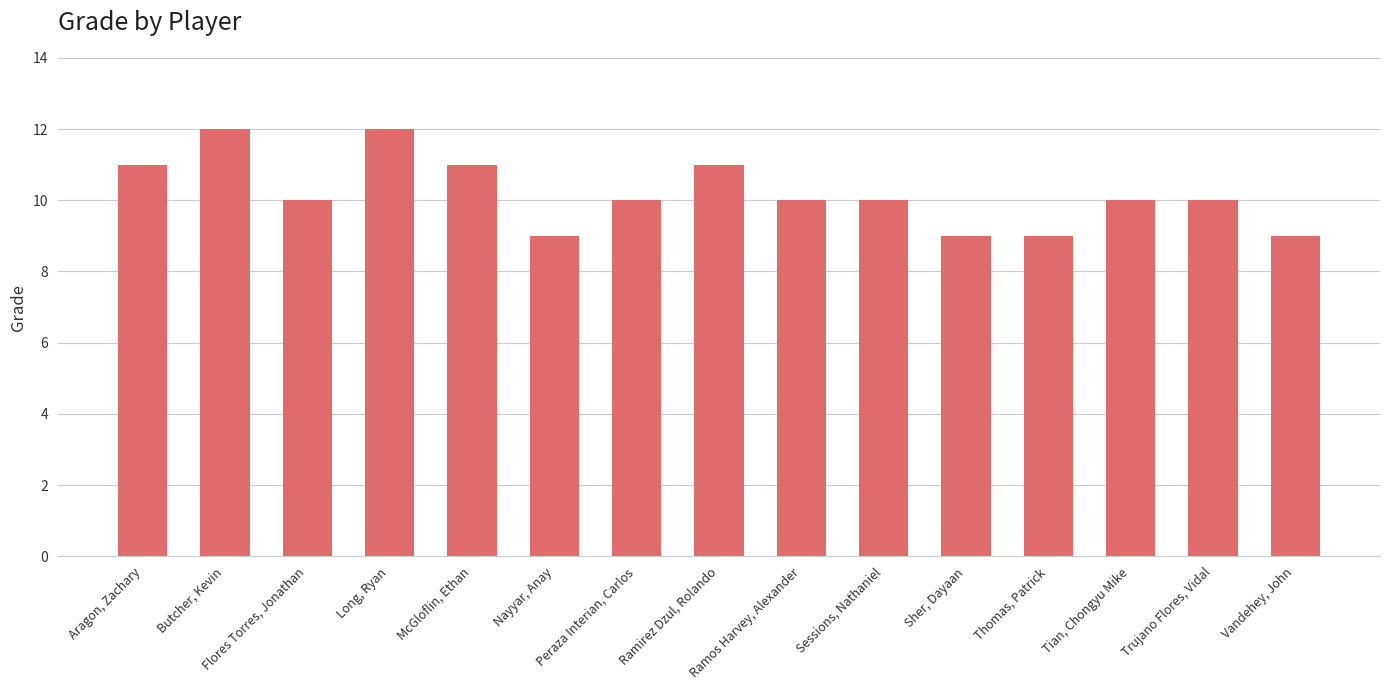

What is the greatest value displayed?

12